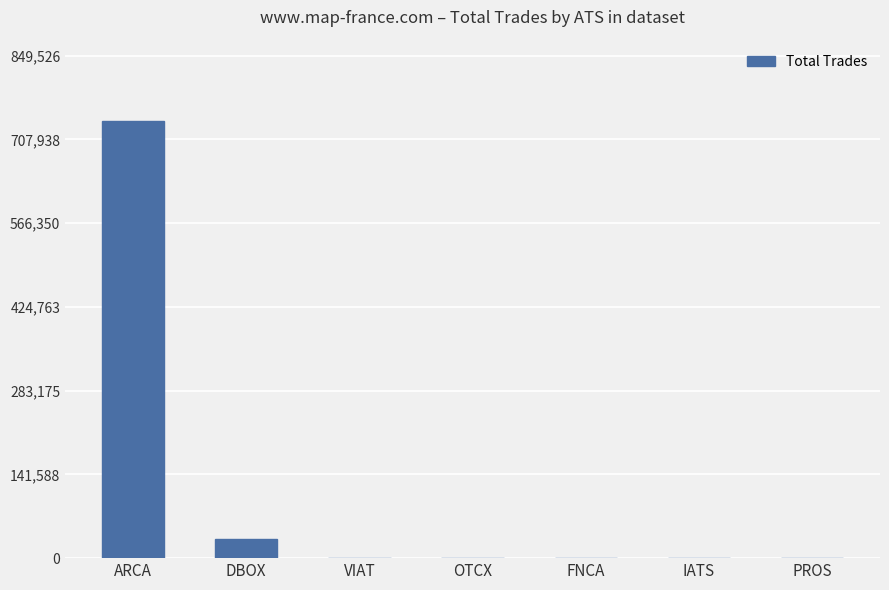

What is the maximum value shown in the chart?

738718